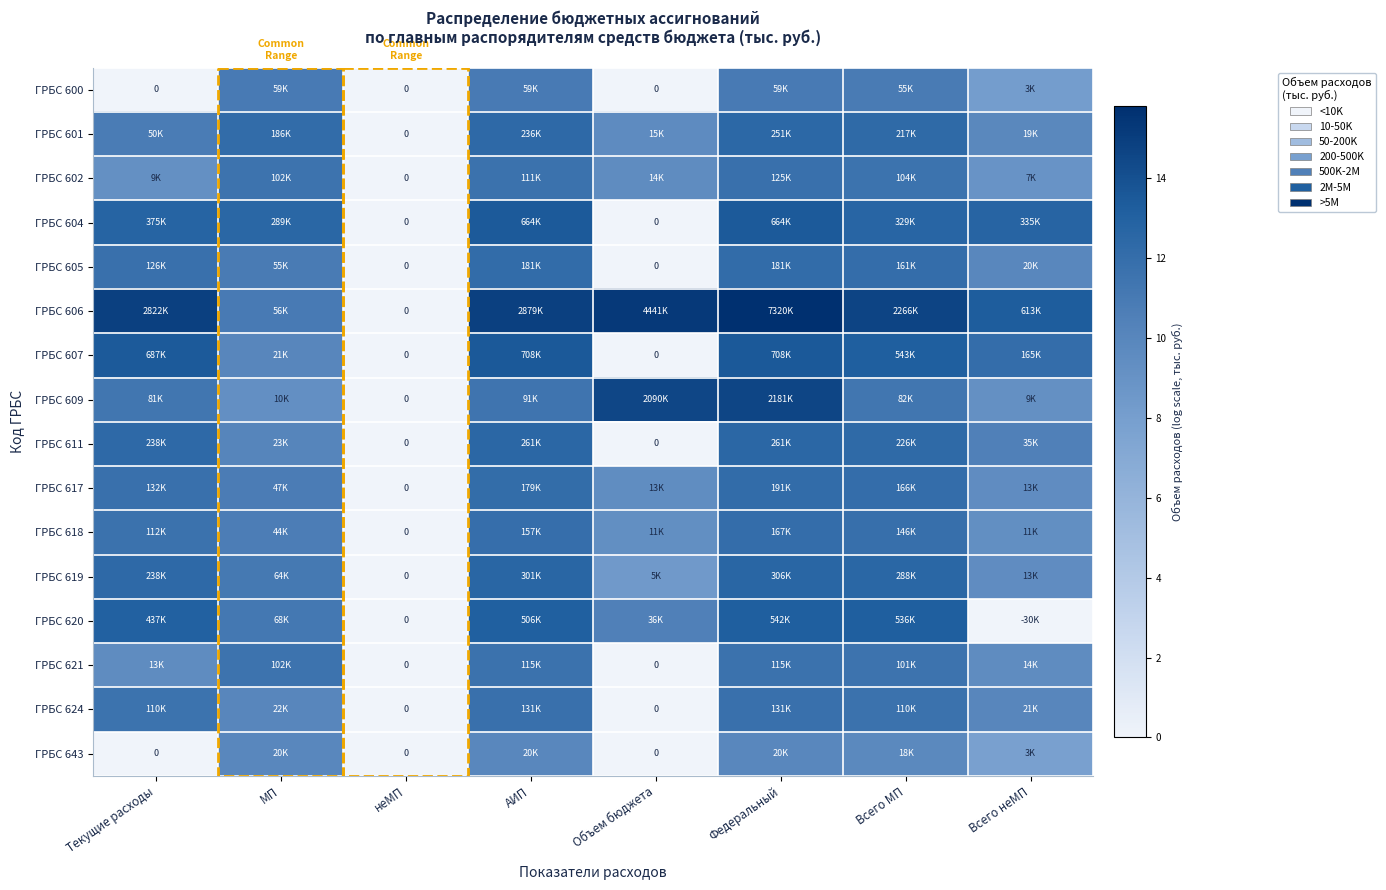

Which category has the highest value across all series?

Федеральный